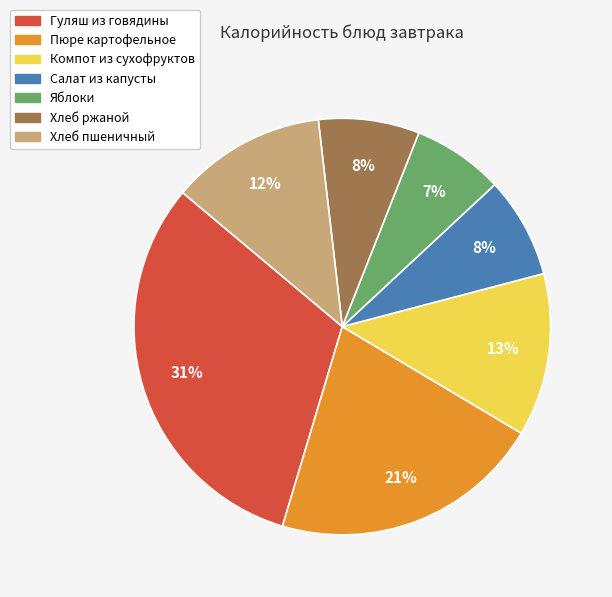

To the nearest percent, what is the average slice percentage?

14%